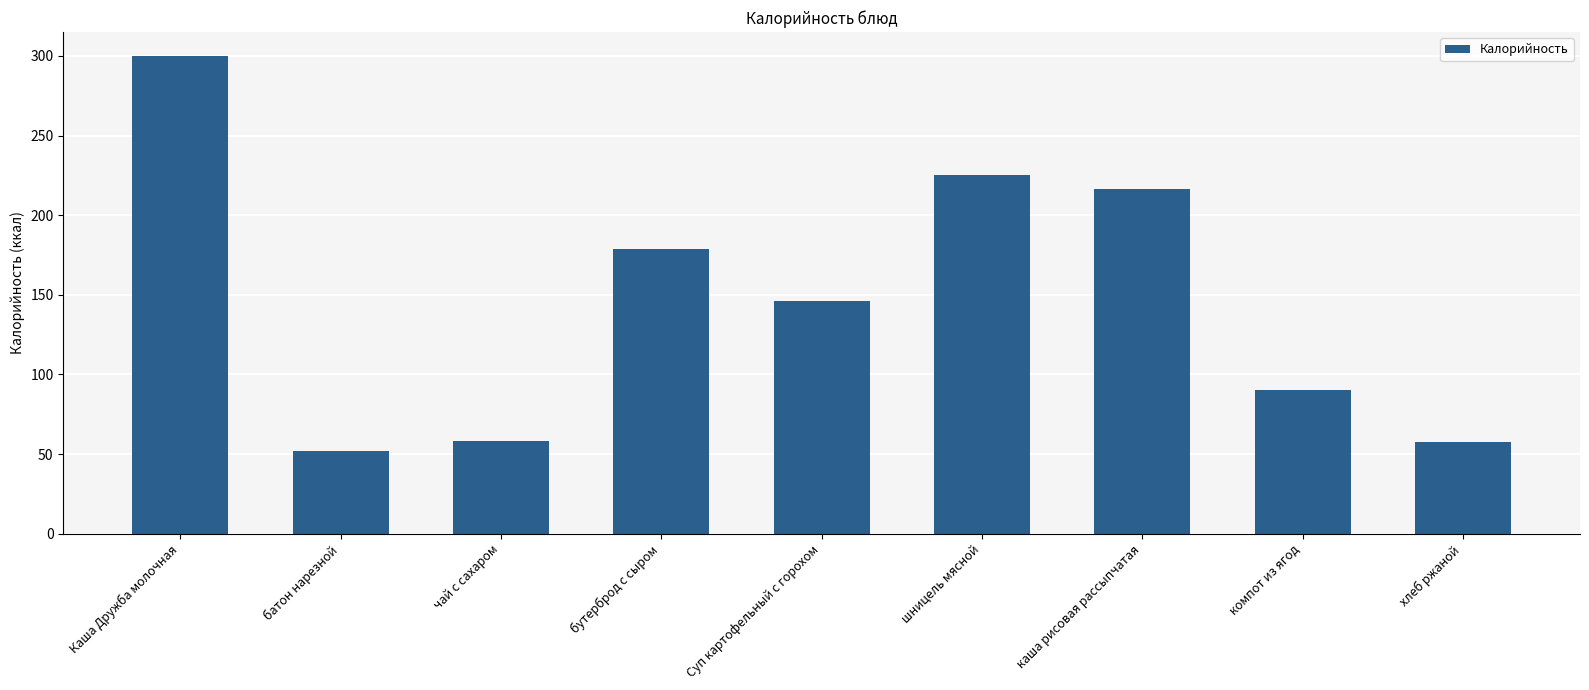

Approximately how many times larger is the value at шницель мясной compared to компот из ягод?

2.5